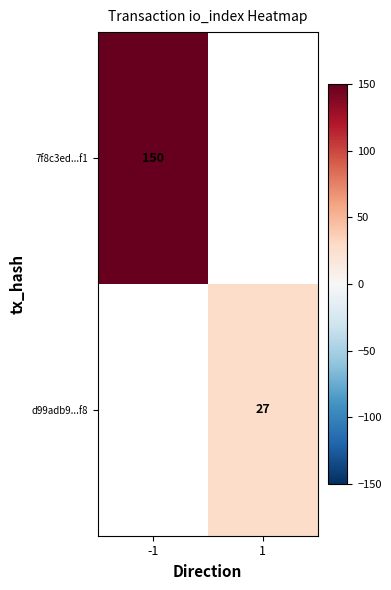

True or false: d99adb9...f8 has a value of 27 at 1.

True